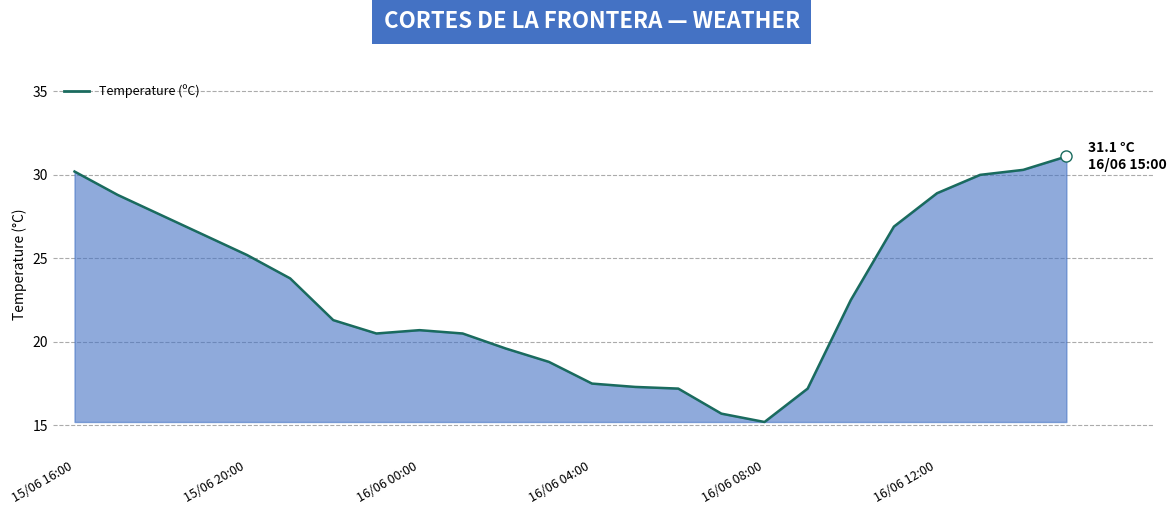

What is the difference between the maximum and minimum values?

15.9